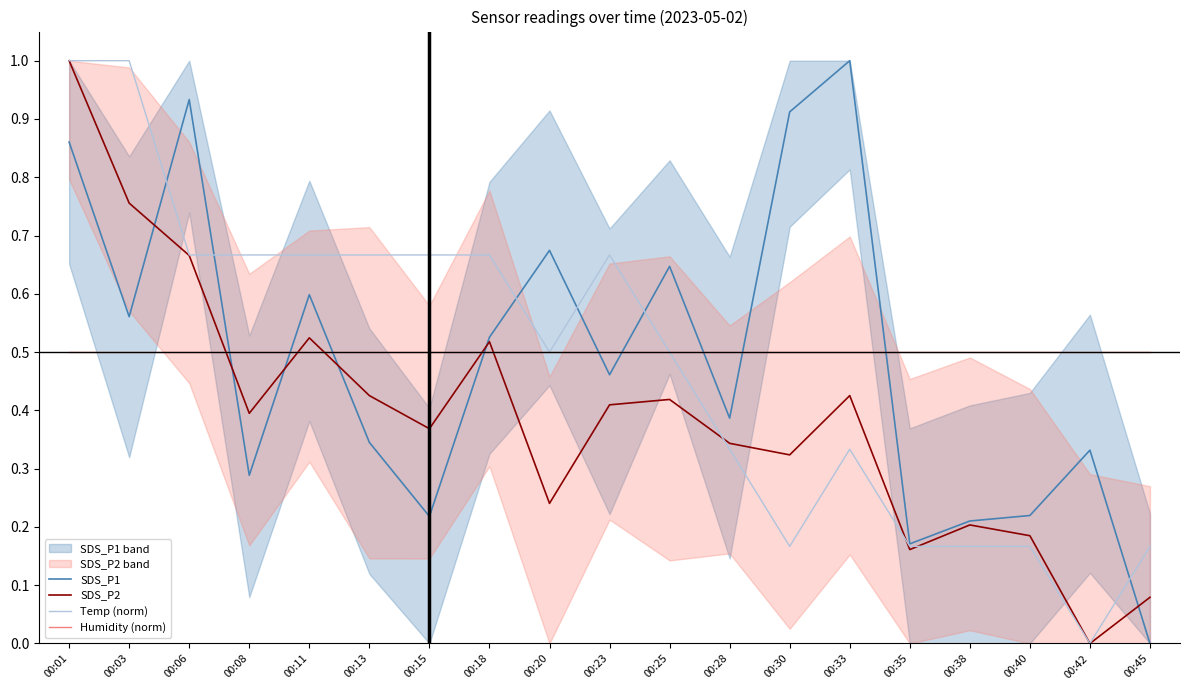

Which category has the highest value across all series?

00:33